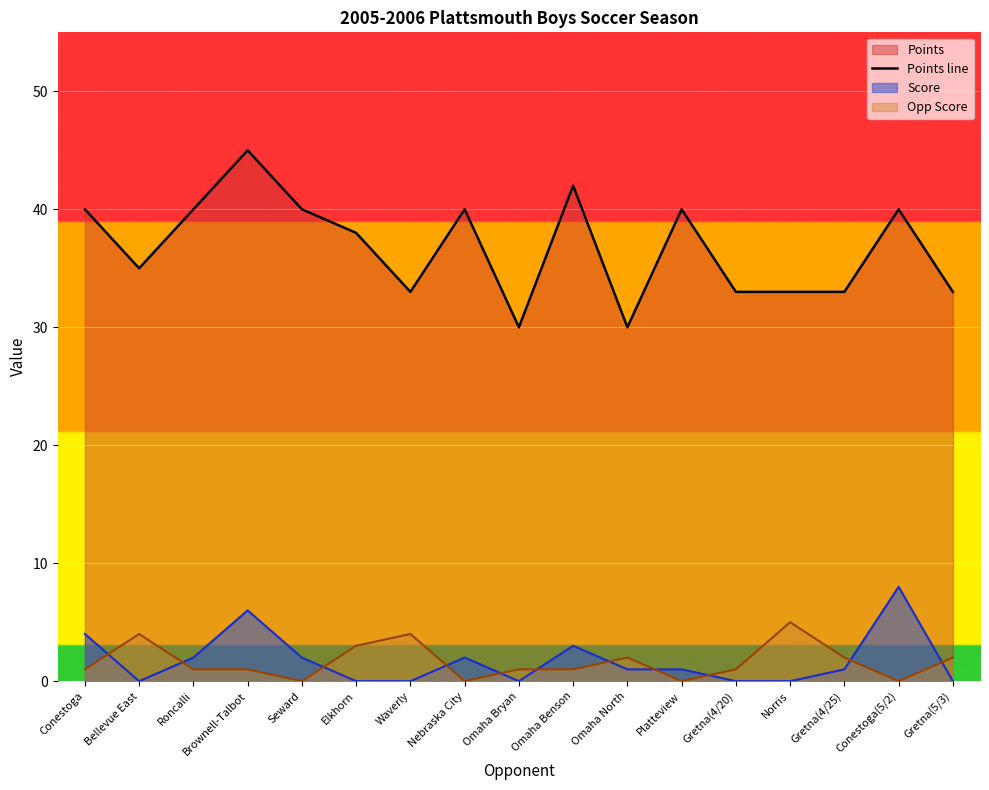

Reading right to left, transcribe all the data shown in this chart.

Gretna(5/3)=33	Conestoga(5/2)=40	Gretna(4/25)=33	Norris=33	Gretna(4/20)=33	Platteview=40	Omaha North=30	Omaha Benson=42	Omaha Bryan=30	Nebraska City=40	Waverly=33	Elkhorn=38	Seward=40	Brownell-Talbot=45	Roncalli=40	Bellevue East=35	Conestoga=40